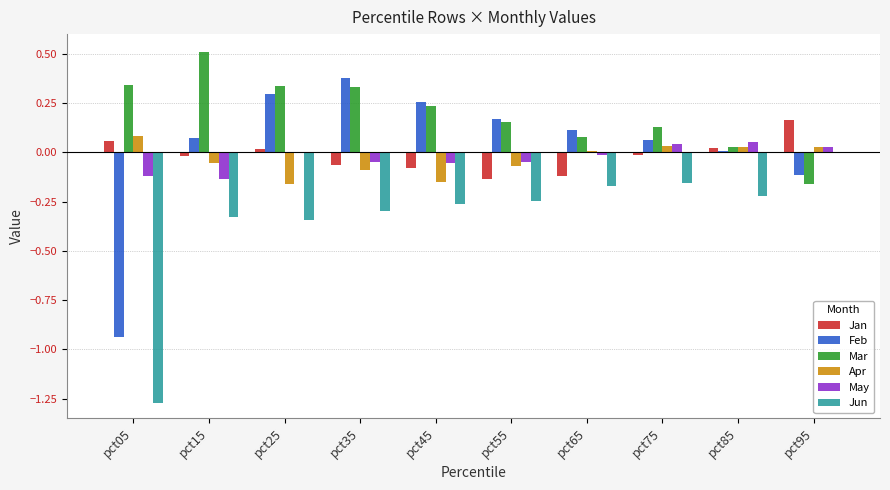

What is the greatest value displayed?

0.5